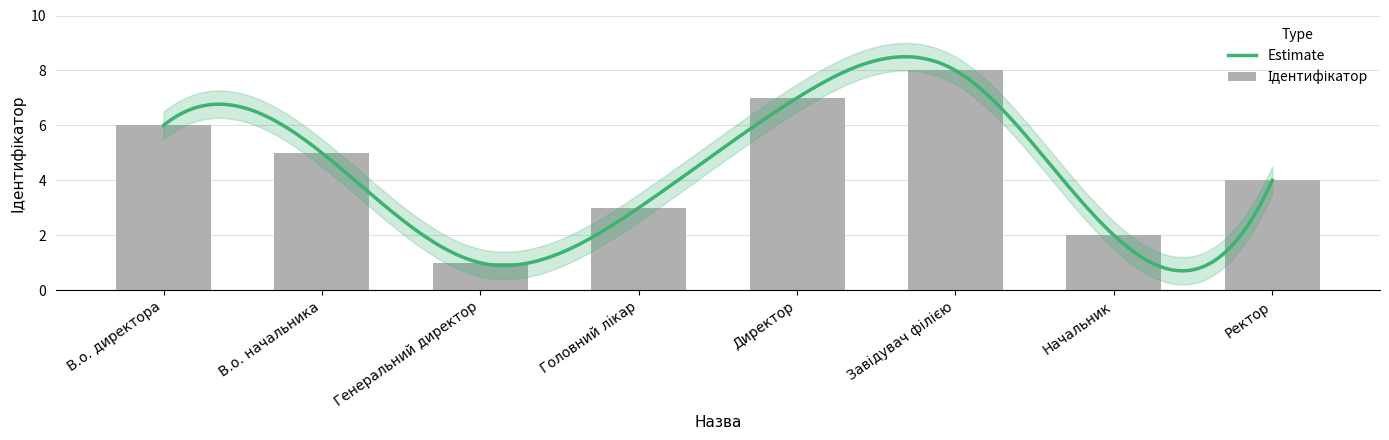

What is the difference between the second highest and minimum values?

6